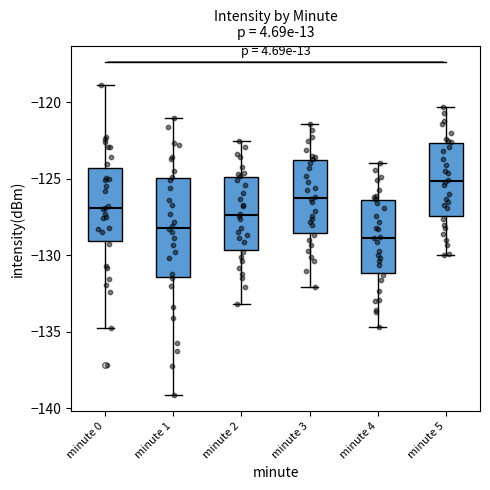

Reading left to right, transcribe this box plot: for each box, give where its median line is, the range the box spans, and where its two whiskers end, as read against the y-axis. The values are not printed on the chart, so give them approximately, as read against the axis.

minute 0: median -127.0, box -129.0 to -124.5, whiskers -135.0 to -119.0
minute 1: median -128.0, box -131.5 to -125.0, whiskers -139.0 to -121.0
minute 2: median -127.5, box -129.5 to -125.0, whiskers -133.0 to -122.5
minute 3: median -126.0, box -128.5 to -124.0, whiskers -132.0 to -121.5
minute 4: median -129.0, box -131.0 to -126.5, whiskers -134.5 to -124.0
minute 5: median -125.0, box -127.5 to -122.5, whiskers -130.0 to -120.5